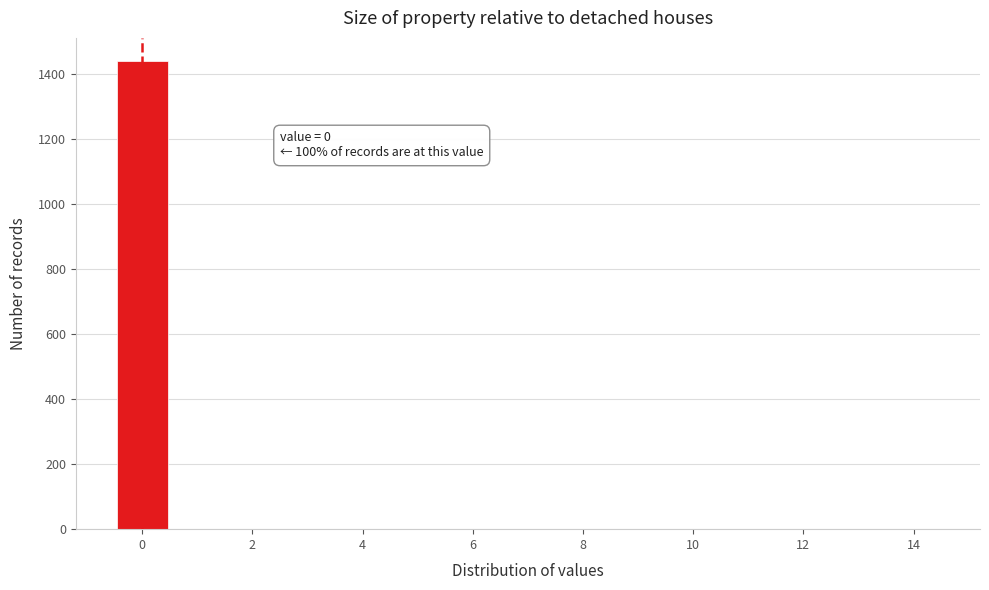

Which range on the x-axis has the tallest bar?

-0.5 to 0.5